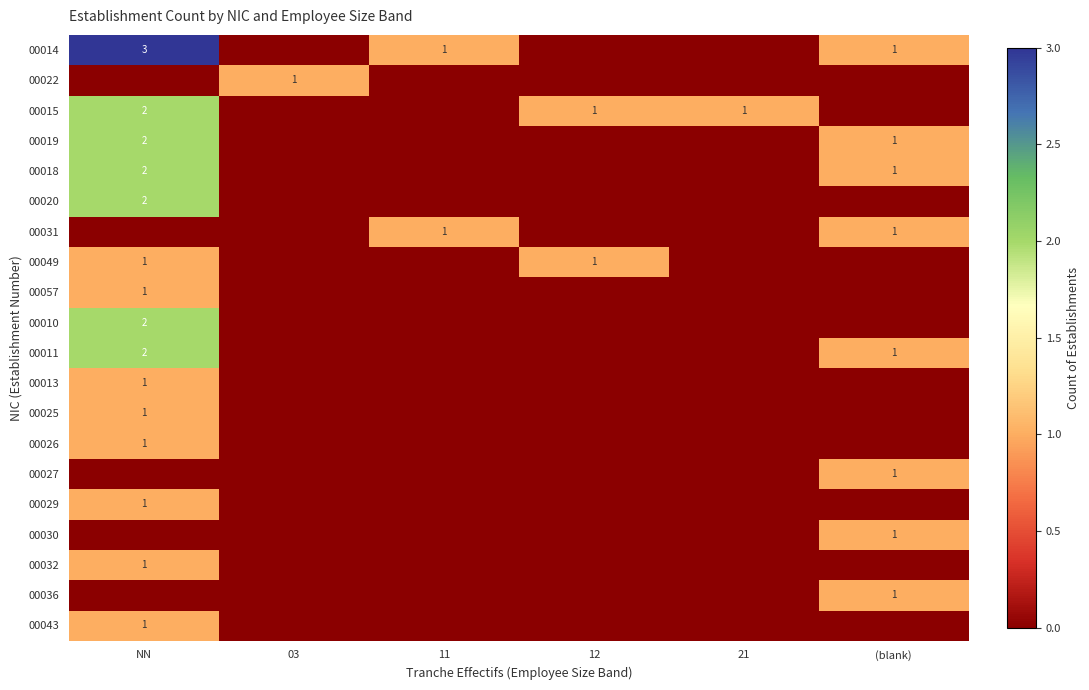

True or false: 00026 has a value of 0 at 11.

True